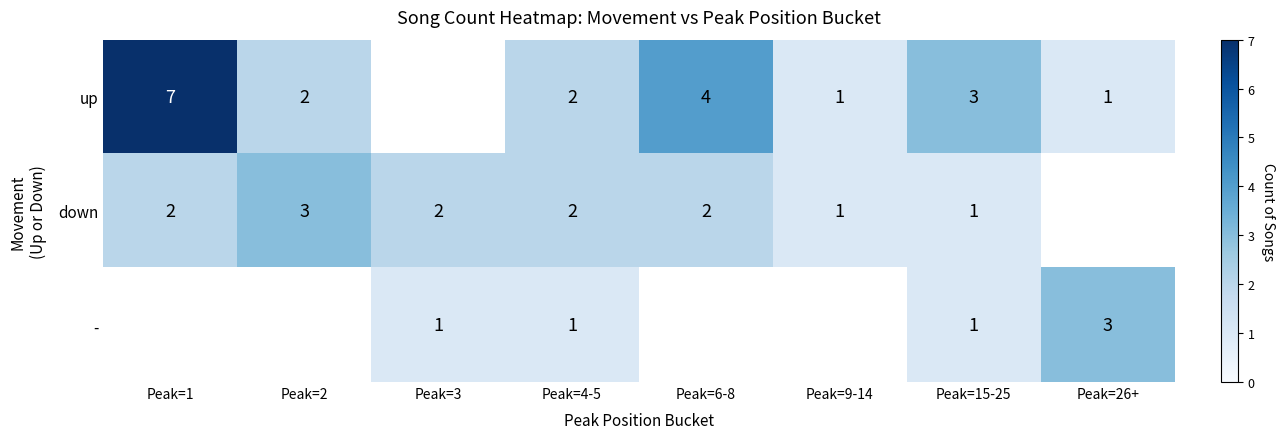

Is it true that down equals 1 at Peak=15-25?

True